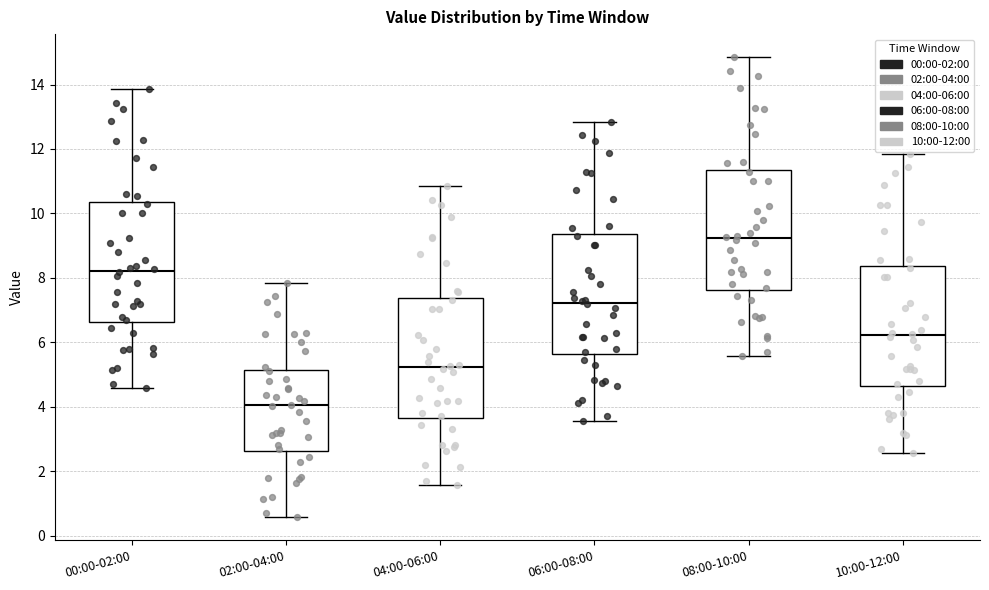

Reading left to right, read every box against the y-axis: the position of its median line, the range the box covers, and the ends of its whiskers. The values are not printed on the chart, so give them approximately, as read against the axis.

00:00-02:00: median 8.2, box 6.6 to 10.4, whiskers 4.6 to 13.8
02:00-04:00: median 4.0, box 2.6 to 5.2, whiskers 0.6 to 7.8
04:00-06:00: median 5.2, box 3.6 to 7.4, whiskers 1.6 to 10.8
06:00-08:00: median 7.2, box 5.6 to 9.4, whiskers 3.6 to 12.8
08:00-10:00: median 9.2, box 7.6 to 11.4, whiskers 5.6 to 14.8
10:00-12:00: median 6.2, box 4.6 to 8.4, whiskers 2.6 to 11.8